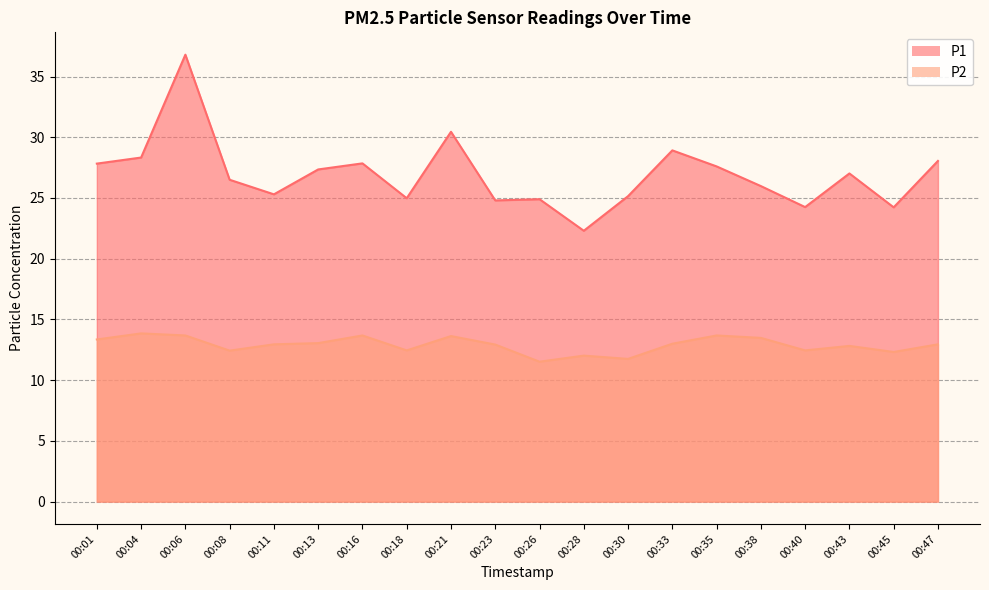

Which series has the largest range (max minus min)?

P1